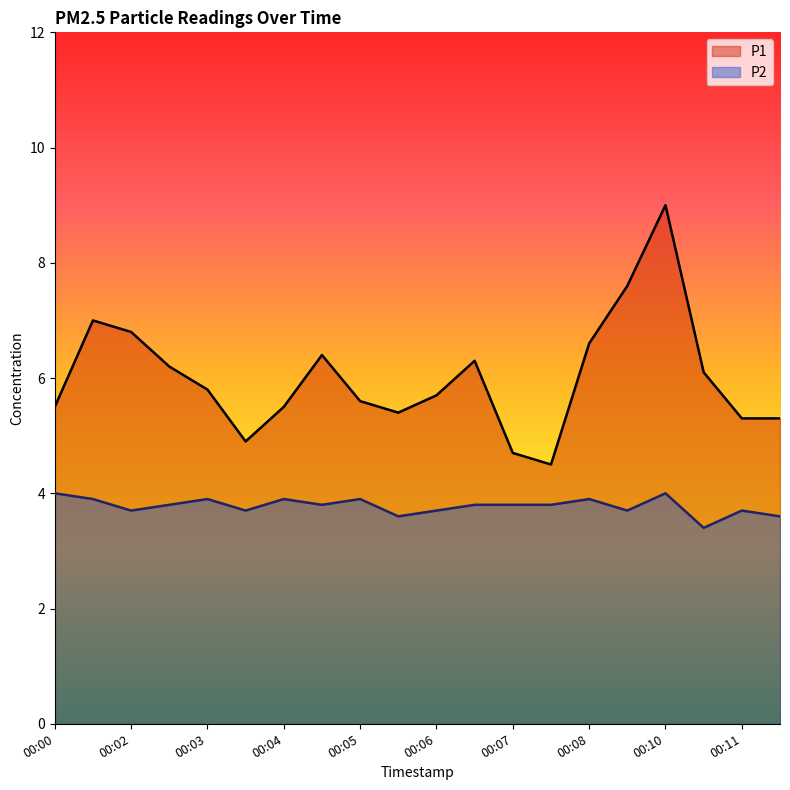

In P2, how many points are lower than both neighbors (excluding endpoints)?

6